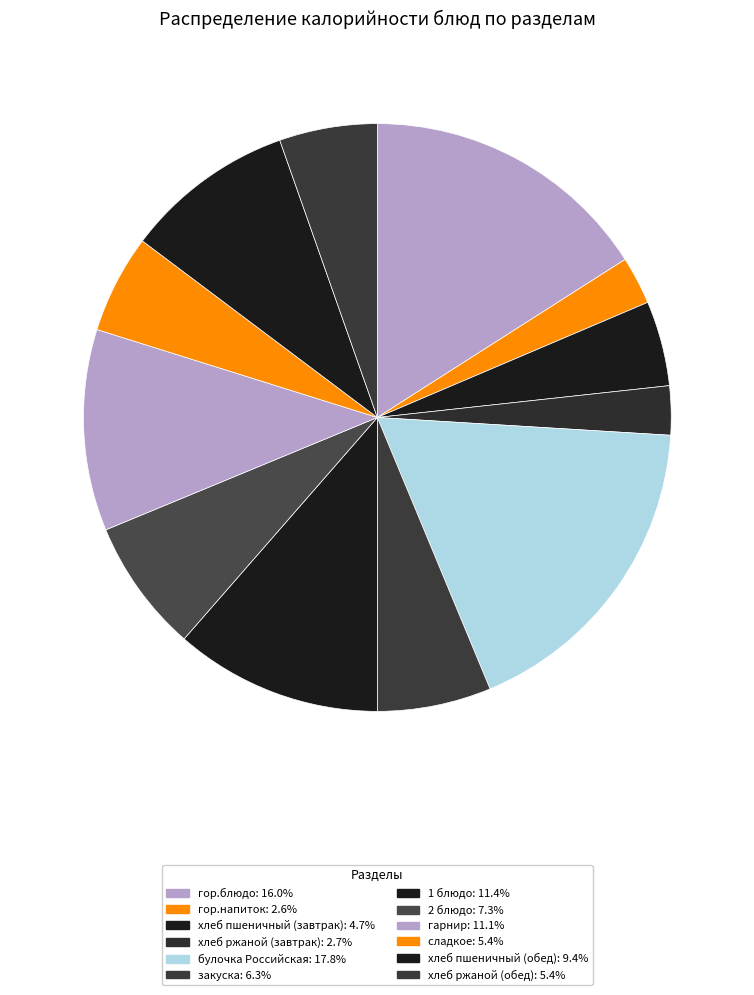

To the nearest percent, what portion does гор.напиток represent?

3%